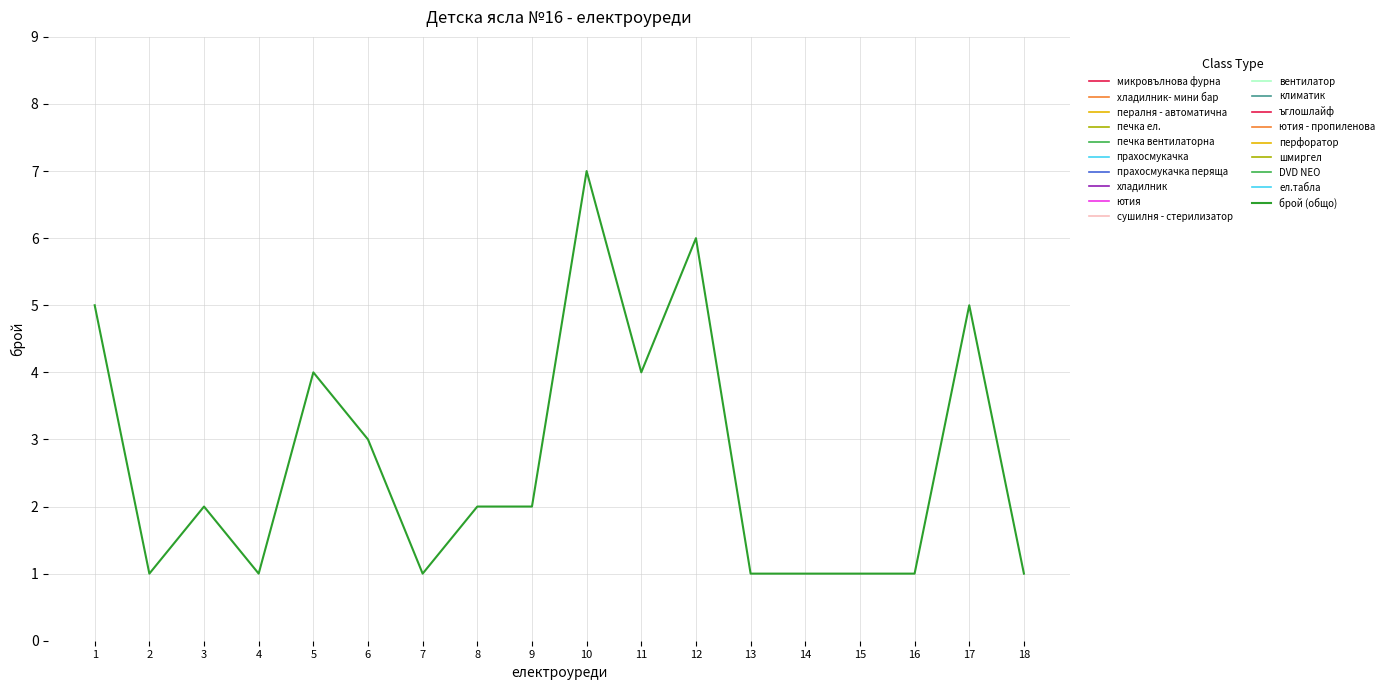

Is this an area chart (filled region under the line)?

No